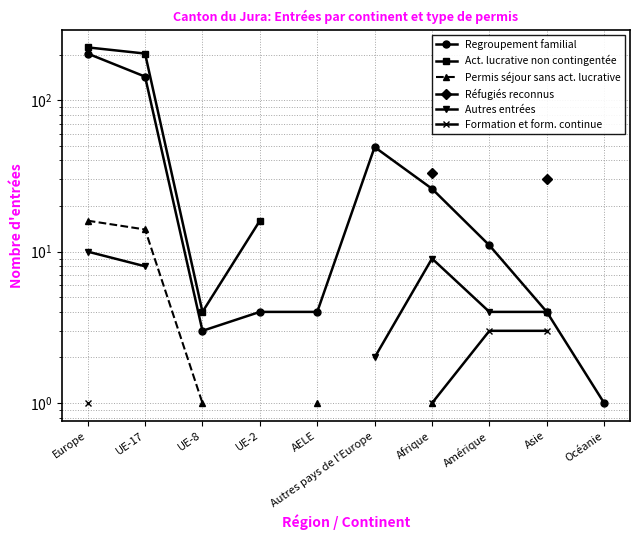

How many series are shown in this chart?

6